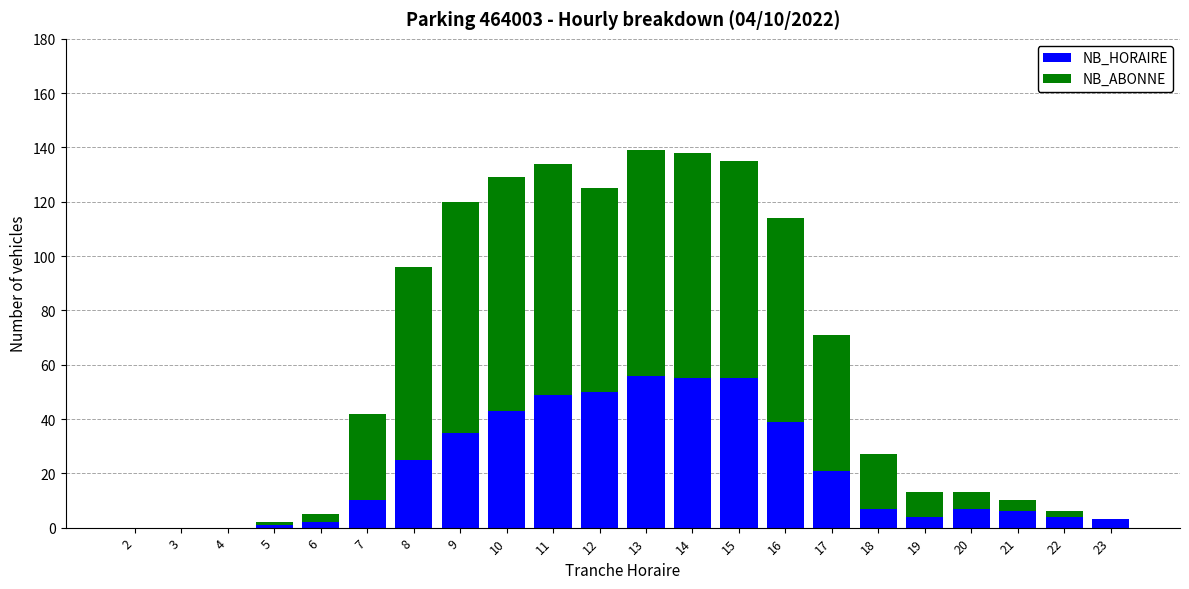

Is it true that NB_HORAIRE equals 101 at 13?

False